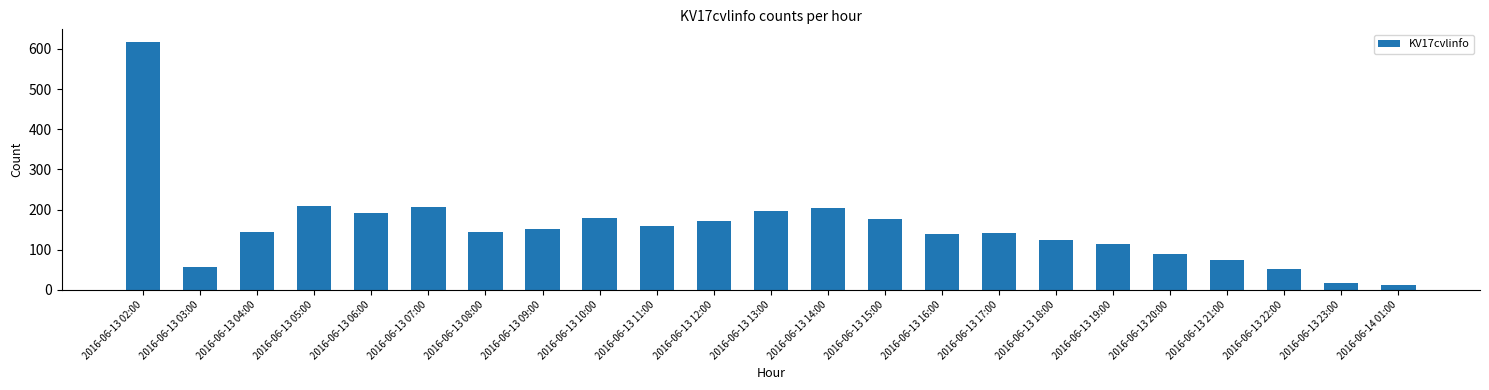

Approximately how many times larger is the value at 2016-06-13 22:00 compared to 2016-06-13 19:00?

0.5